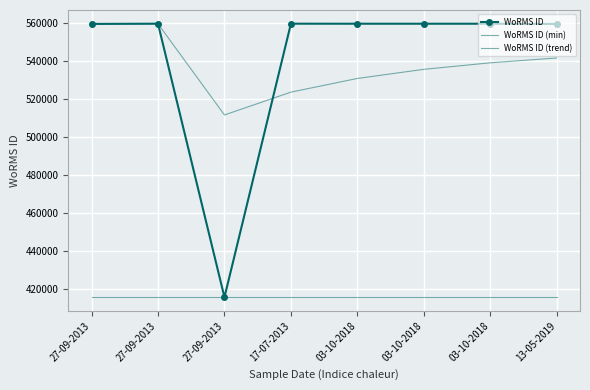

What is the greatest value displayed?

559763.0